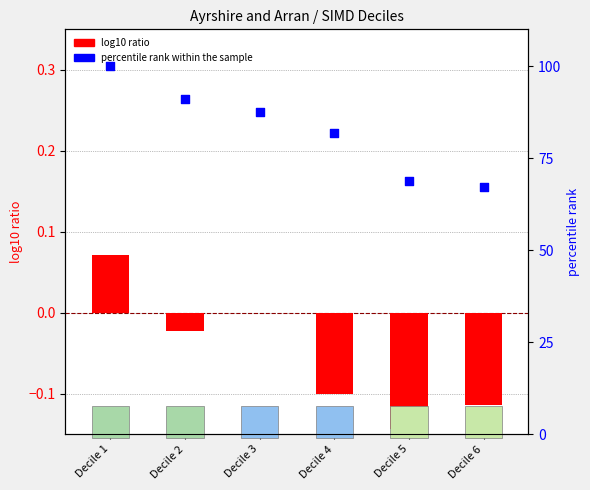

At which category is the sum across all series the highest?

Decile 1